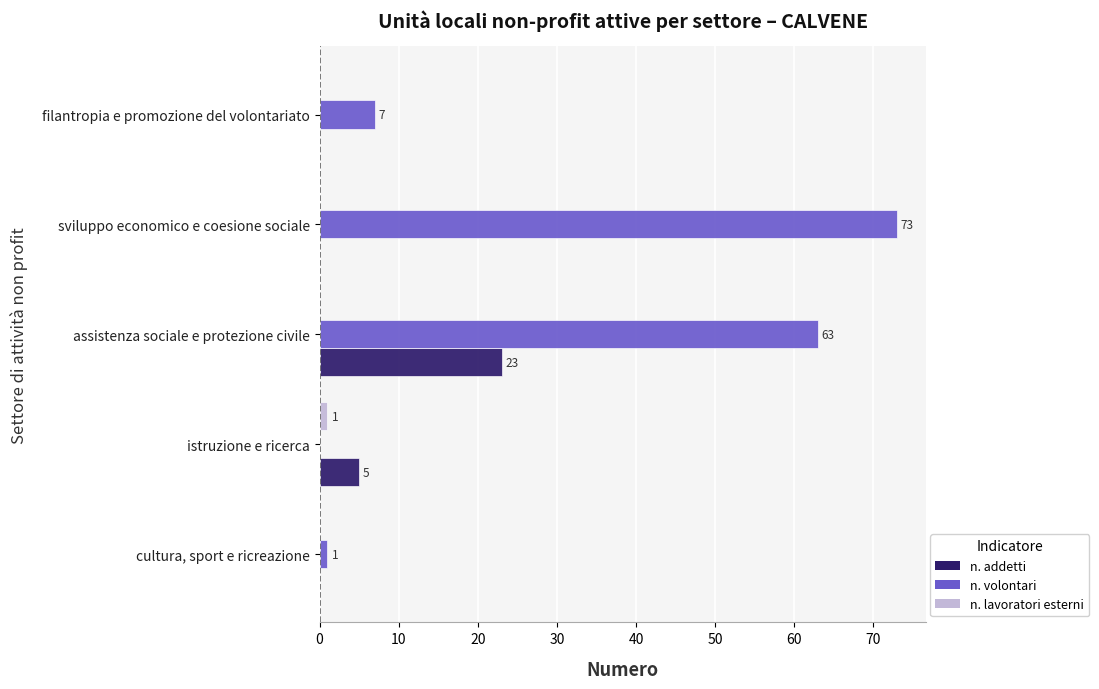

The n. addetti series shows 0 at sviluppo economico e coesione sociale. True or false?

True